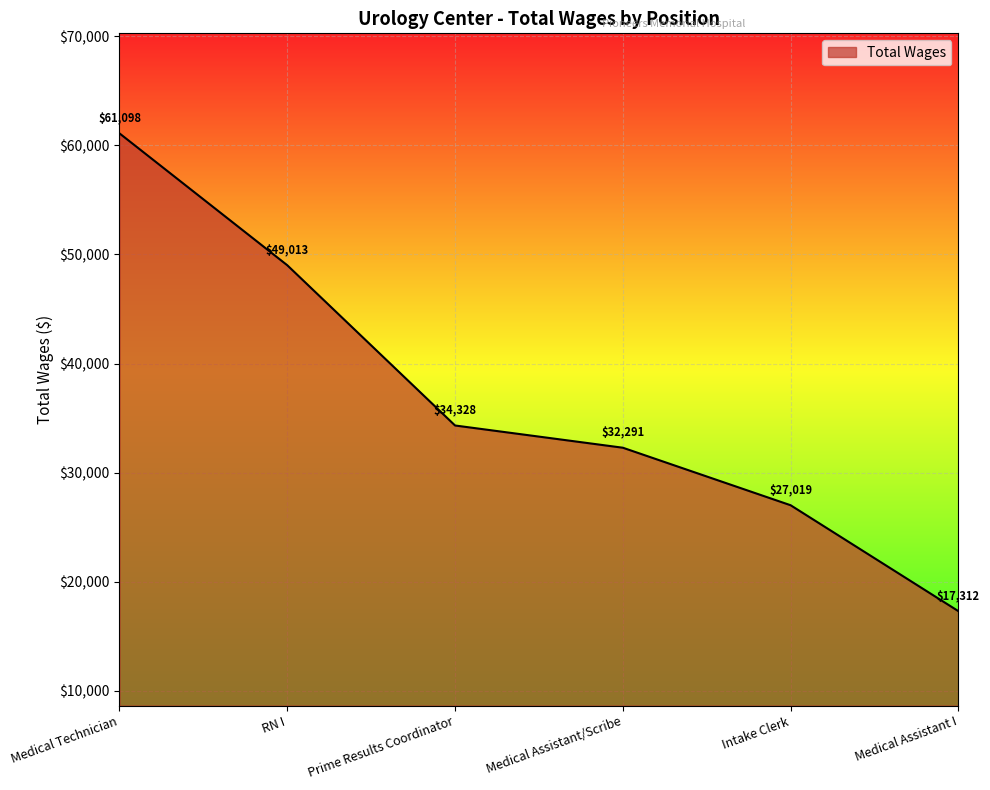

Which category has the lowest value across all series?

Medical Assistant I